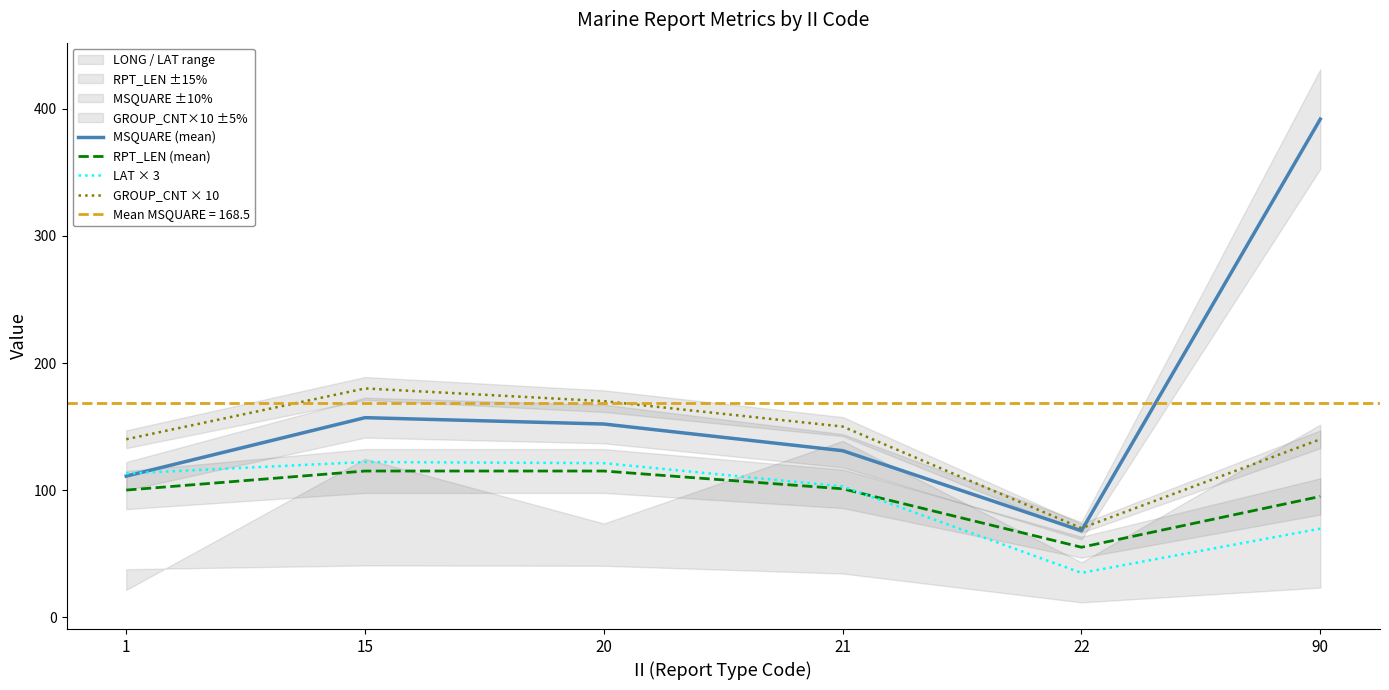

What is the lowest value of the GROUP_CNT × 10 series?

70.0